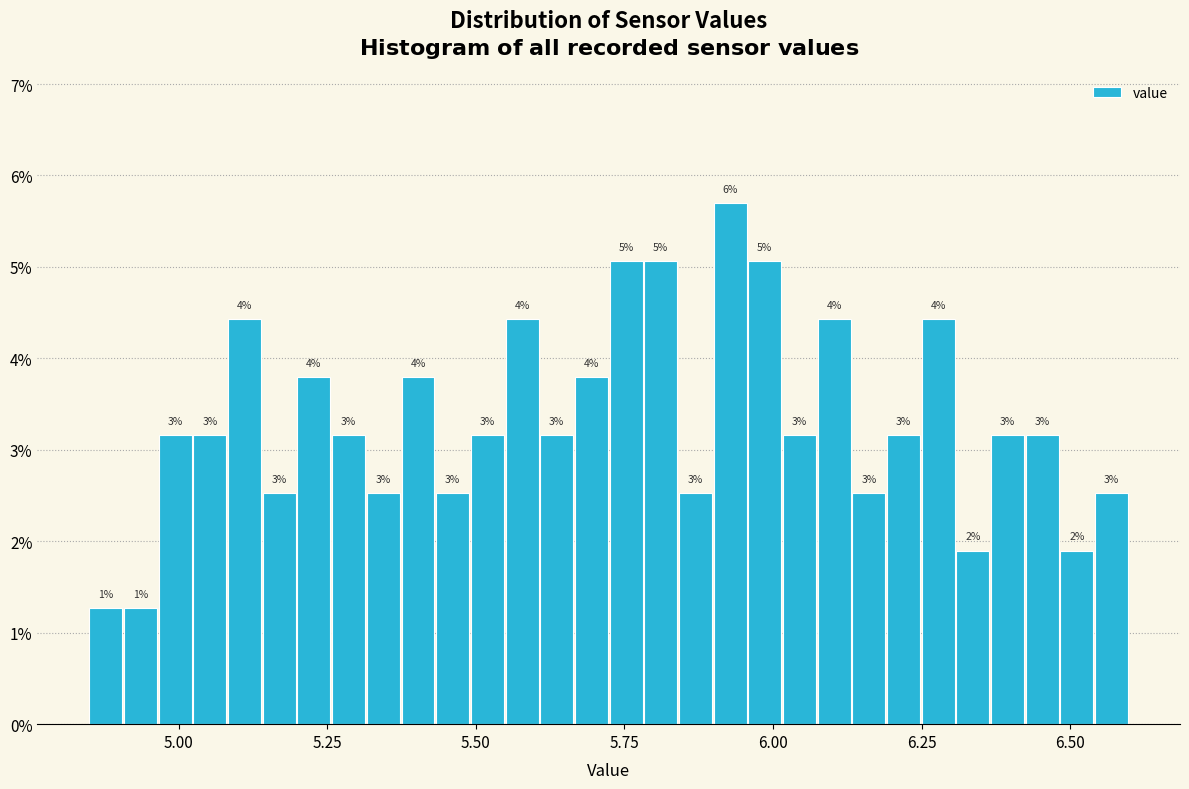

Read against the x-axis, roughly where is the centre of the tallest bar?

5.95